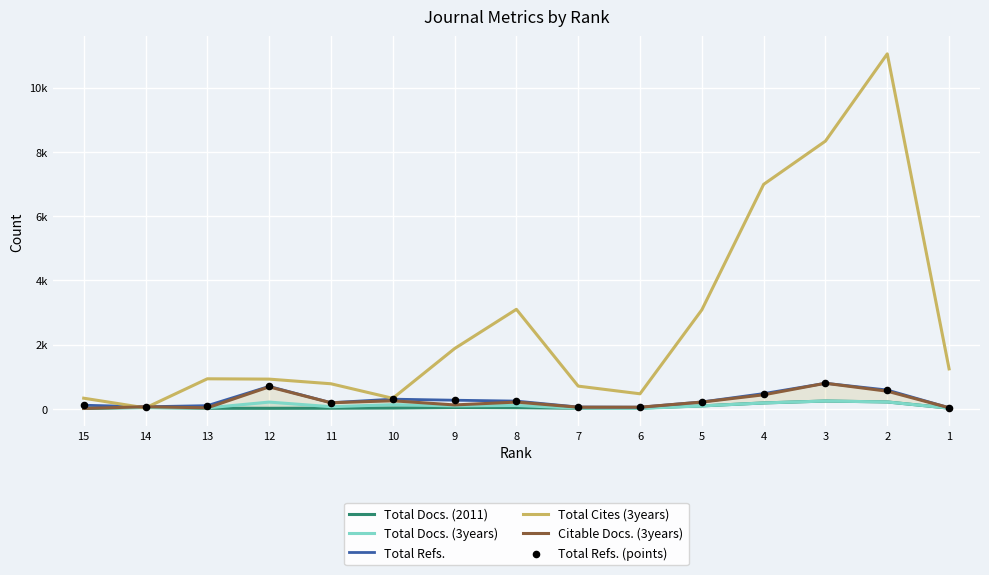

Which series has the largest total across all categories?

Total Cites (3years)